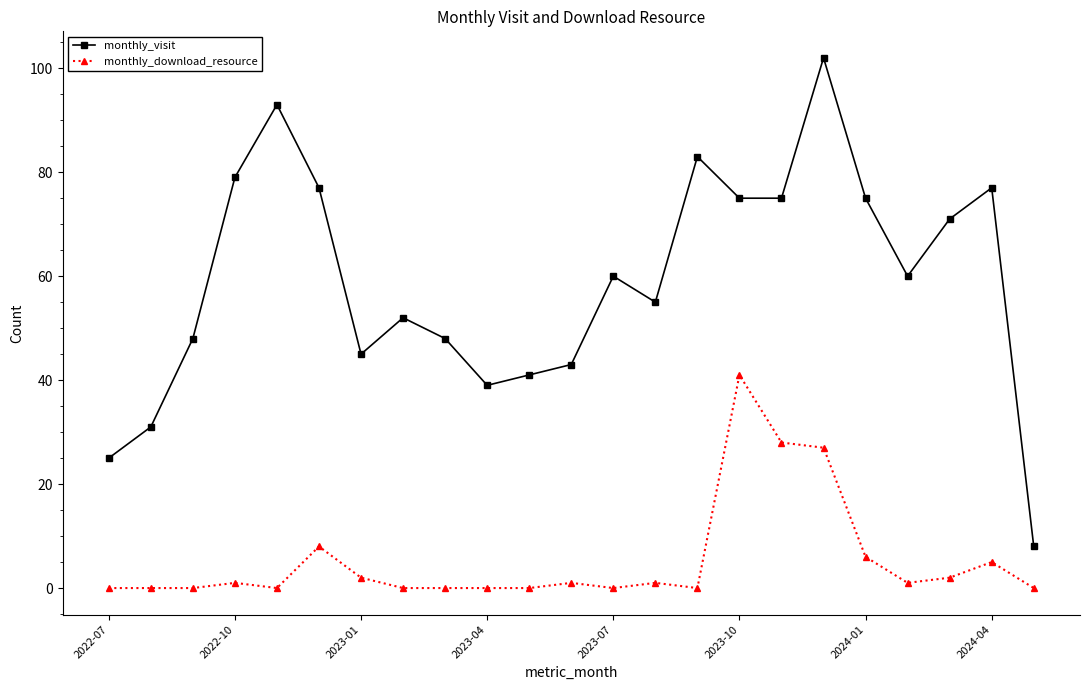

List the series in order of their peak value, highest first.

monthly_visit, monthly_download_resource